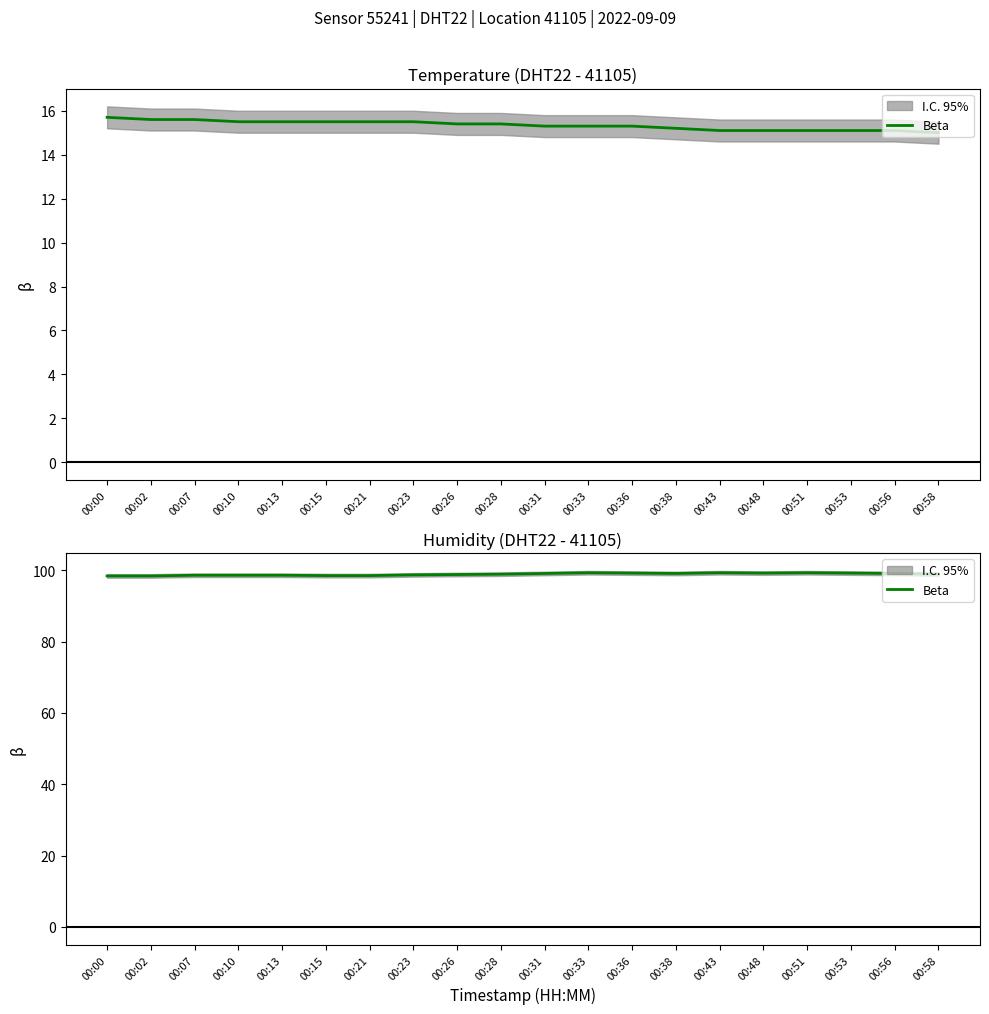

Is this an area chart (filled region under the line)?

No